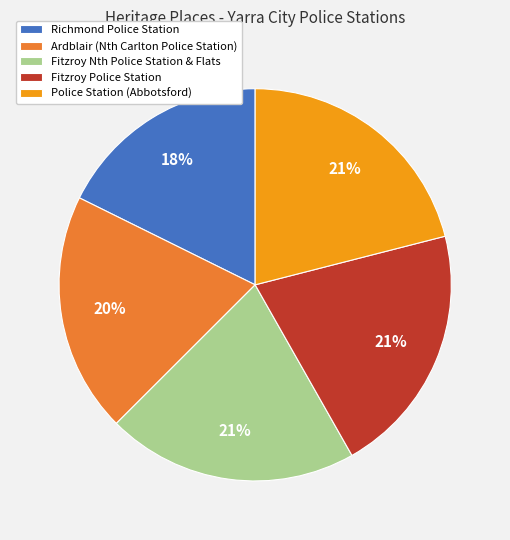

The Police Station (Abbotsford) slice represents 34% of the pie. True or false?

False